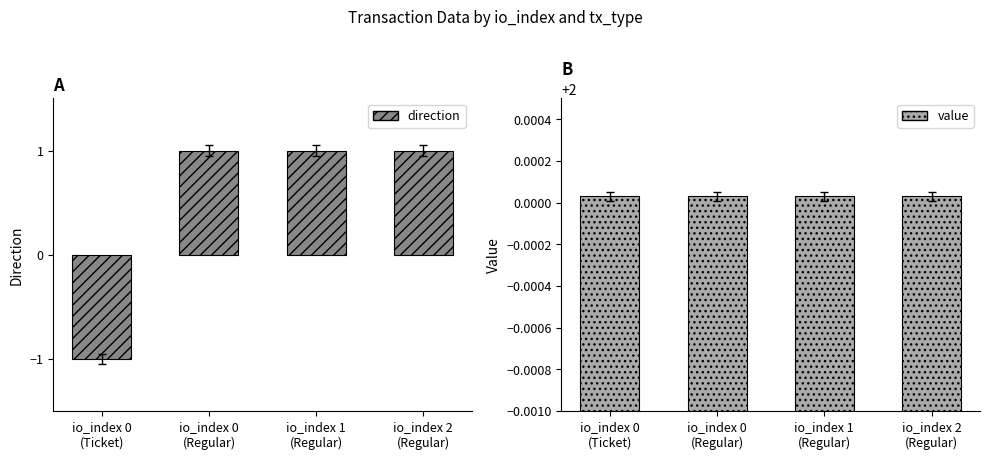

Does the chart contain stacked bars?

No